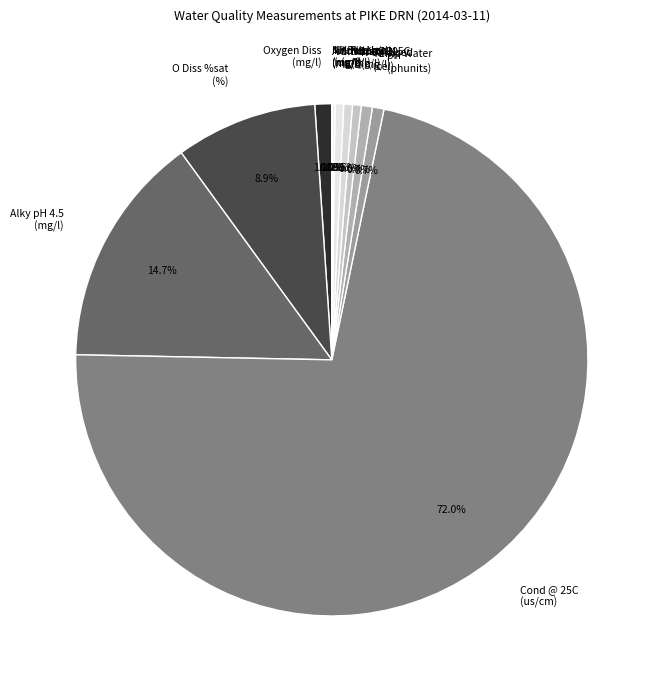

What percentage do Nitrate-N (mg/l) and N Oxidised (mg/l) together represent?

1.1%